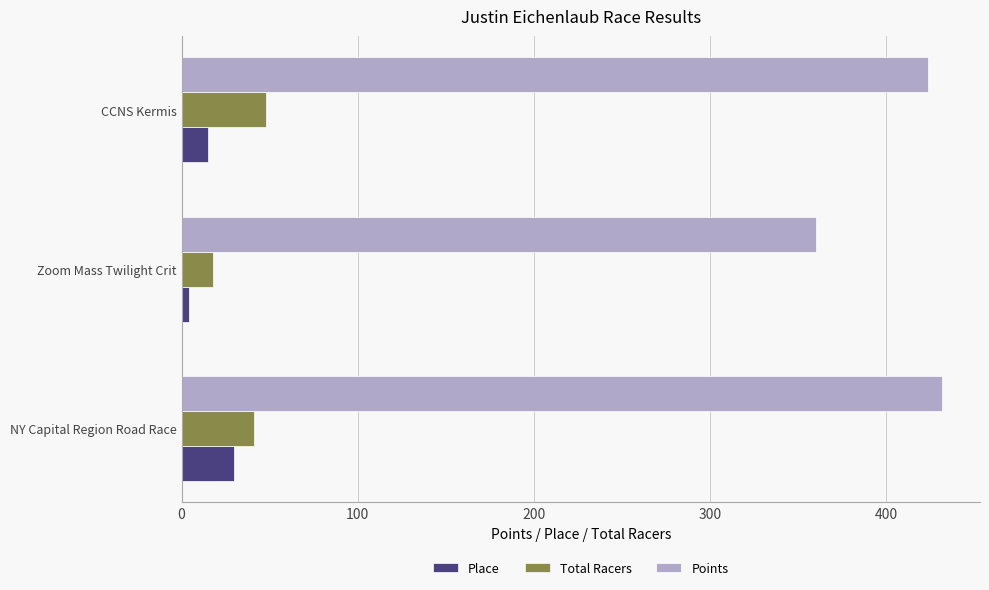

What is the difference between the highest and lowest values at CCNS Kermis?

408.6